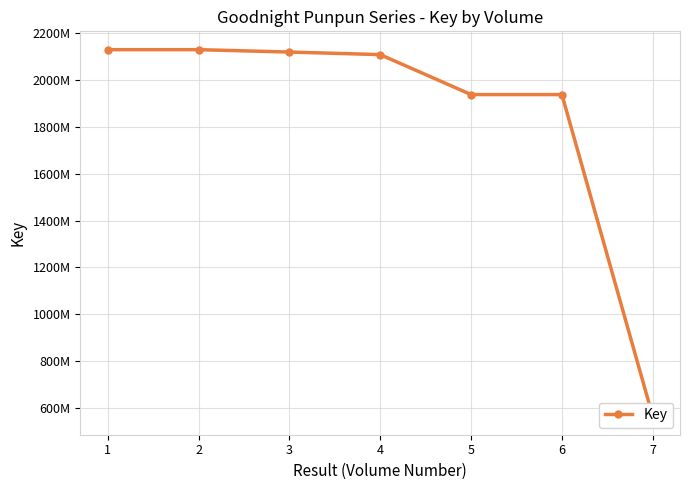

What is the change in value from 2 to 7?

-1565257070